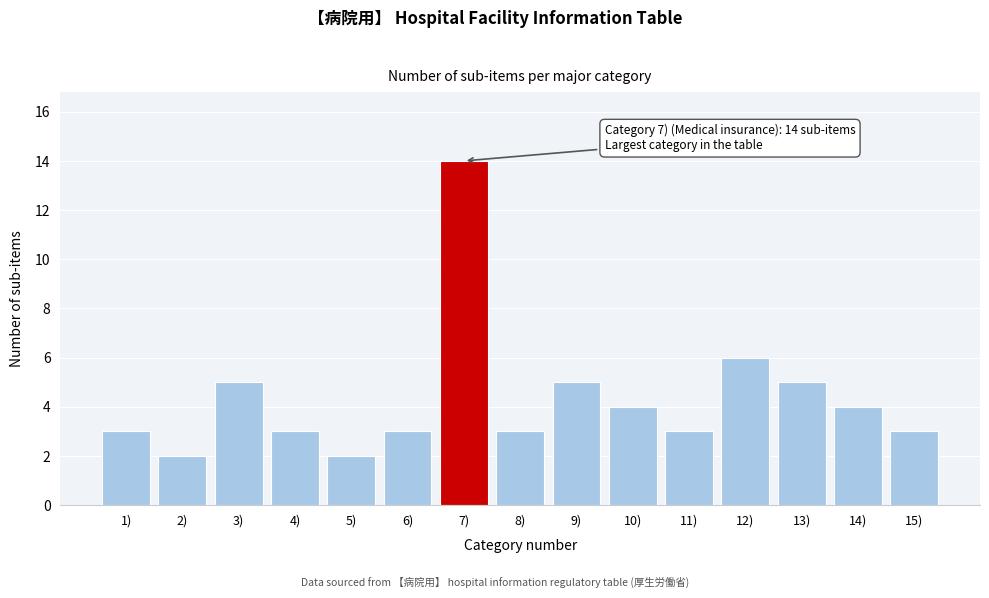

Reading left to right, transcribe all the data shown in this chart.

3	2	5	3	2	3	14	3	5	4	3	6	5	4	3